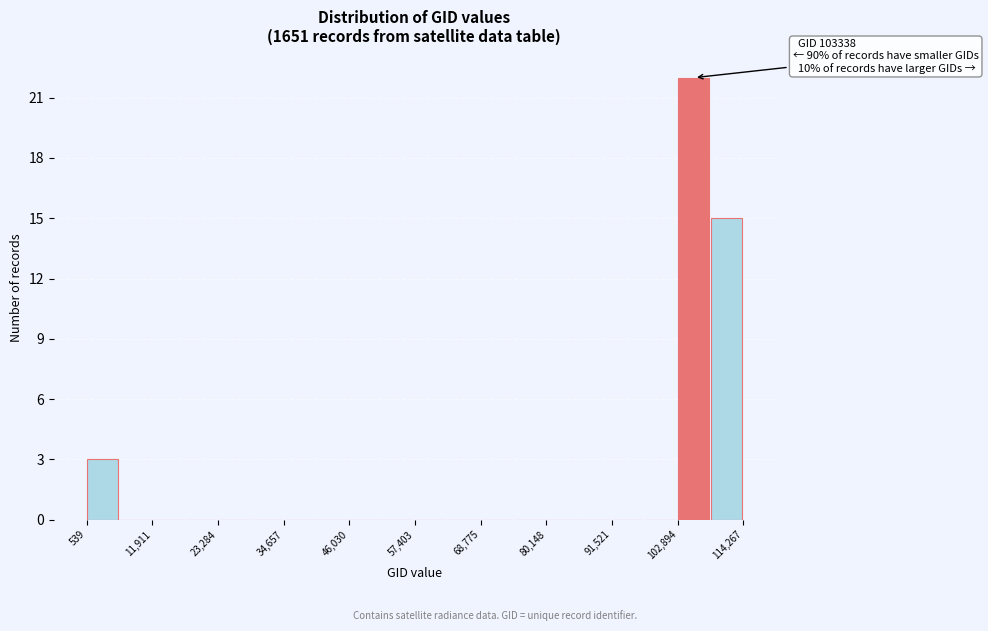

Around what value on the x-axis is the tallest bar? Give the approximate position of its centre, as read against the axis.

106000